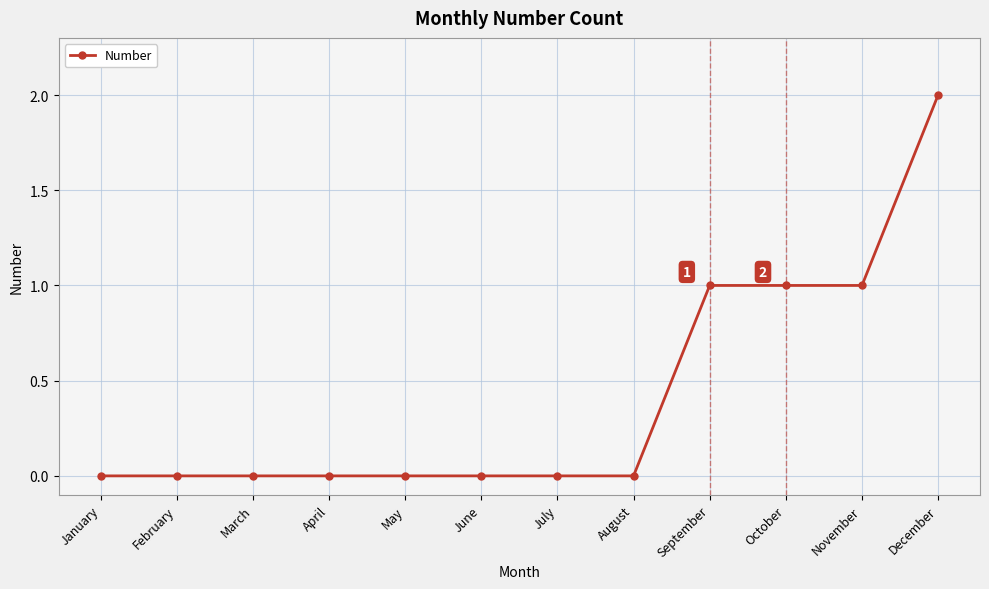

What is the sum of all values?

5